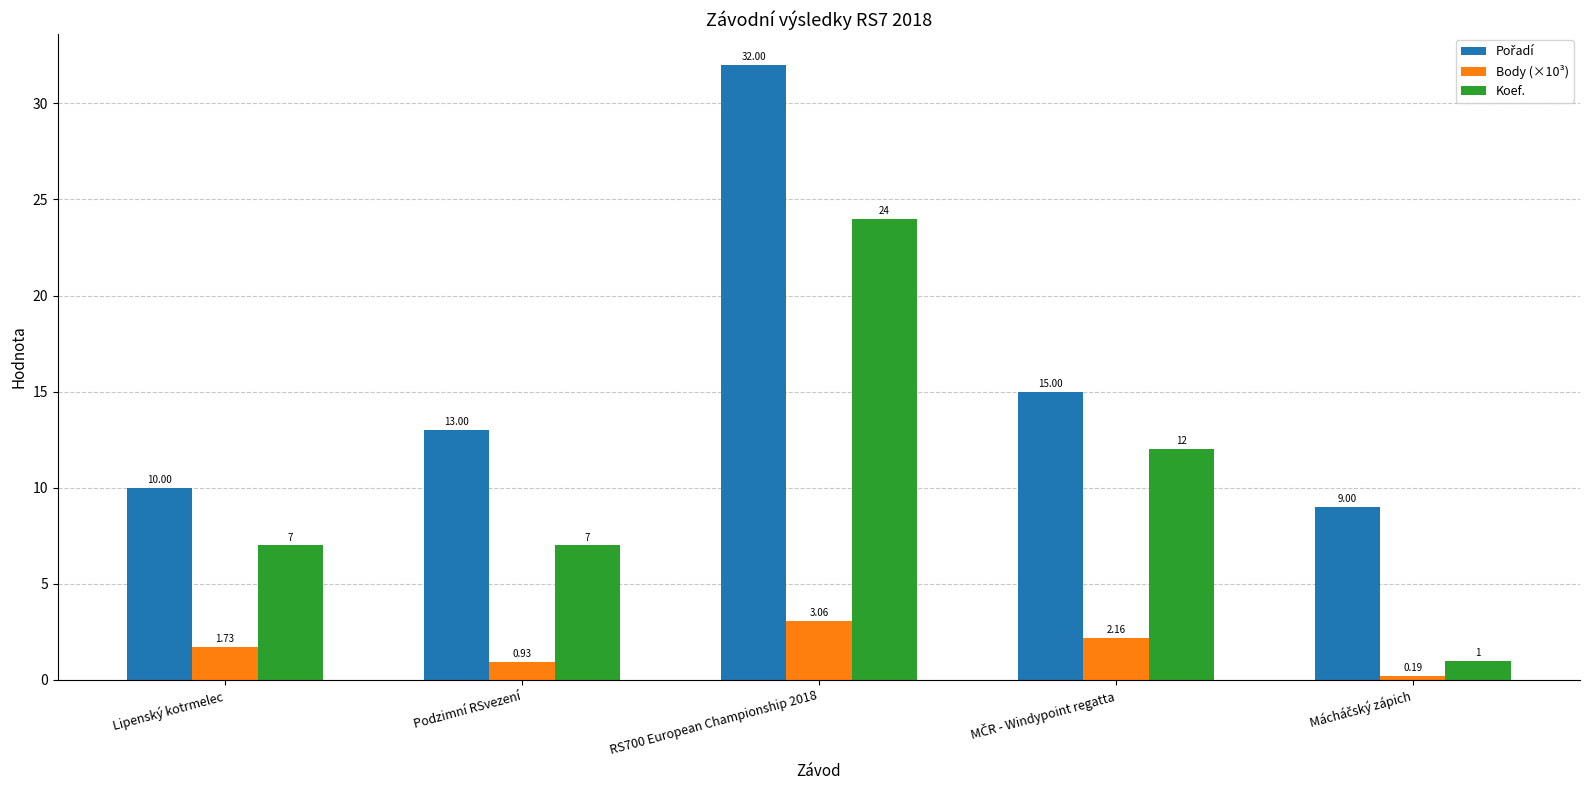

At how many categories does at least one series exceed 11?

3